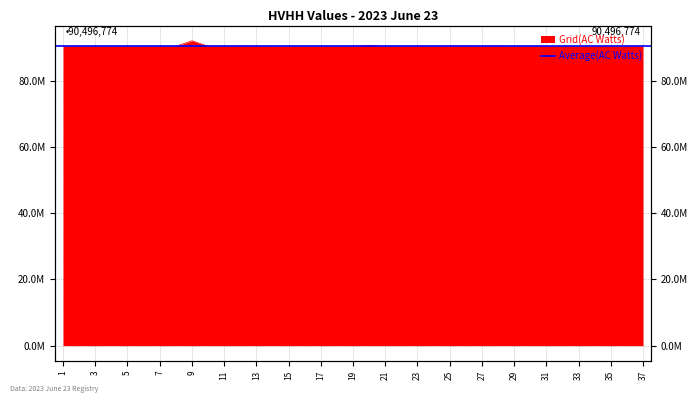

List the labels in order of value, smallest first.

15, 3, 29, 17, 14, 16, 21, 18, 5, 30, 22, 31, 24, 6, 7, 32, 33, 1, 4, 27, 19, 11, 34, 35, 8, 13, 36, 10, 37, 23, 2, 12, 25, 26, 28, 20, 9